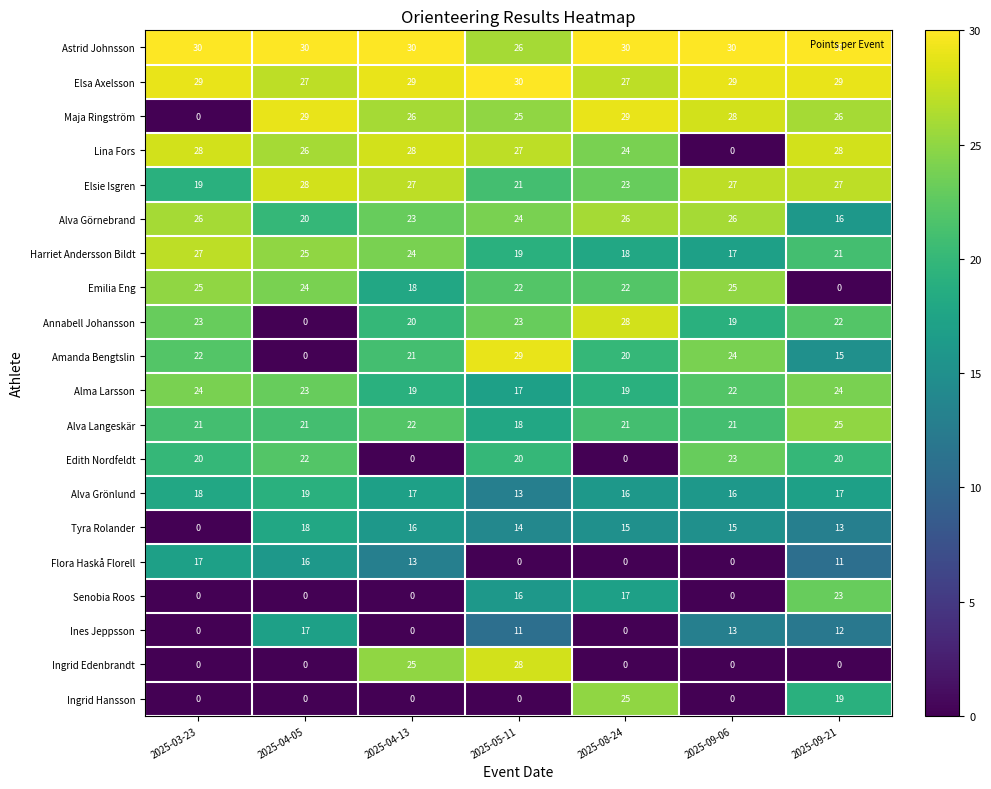

How many data points does each series have?

7